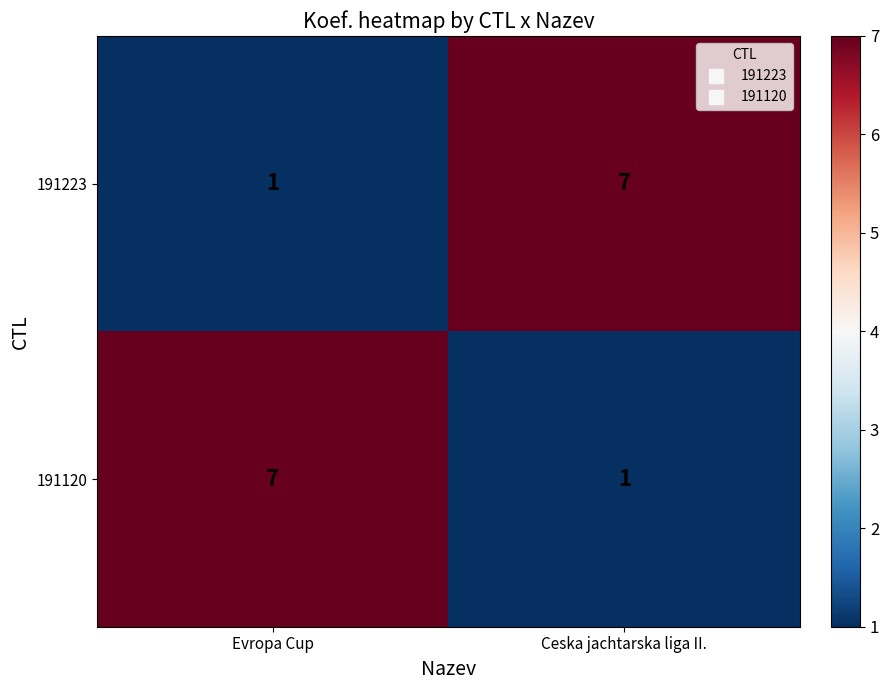

True or false: 191223 has a value of 9 at Ceska jachtarska liga II..

False